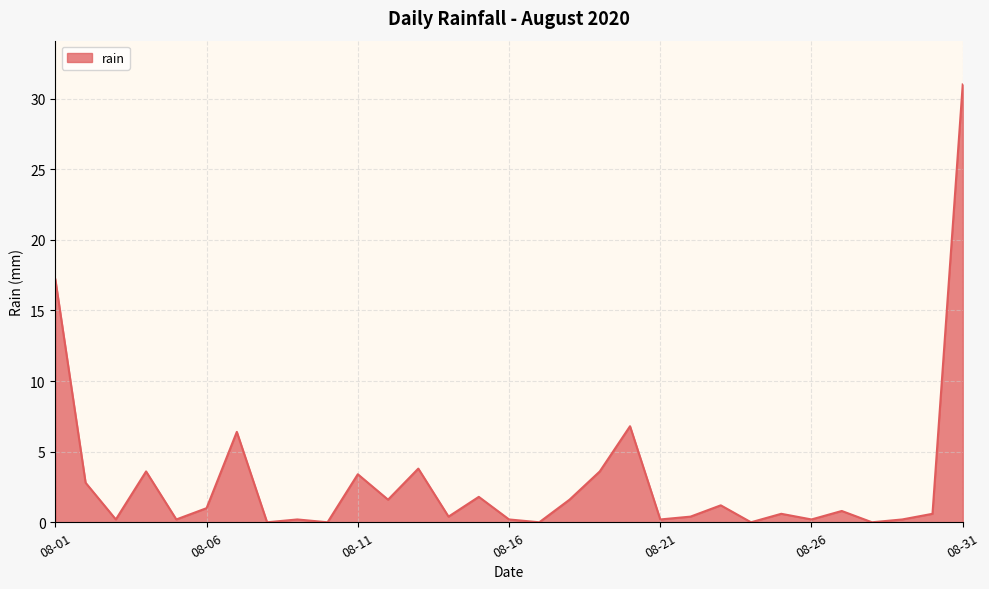

What is the greatest value displayed?

31.0